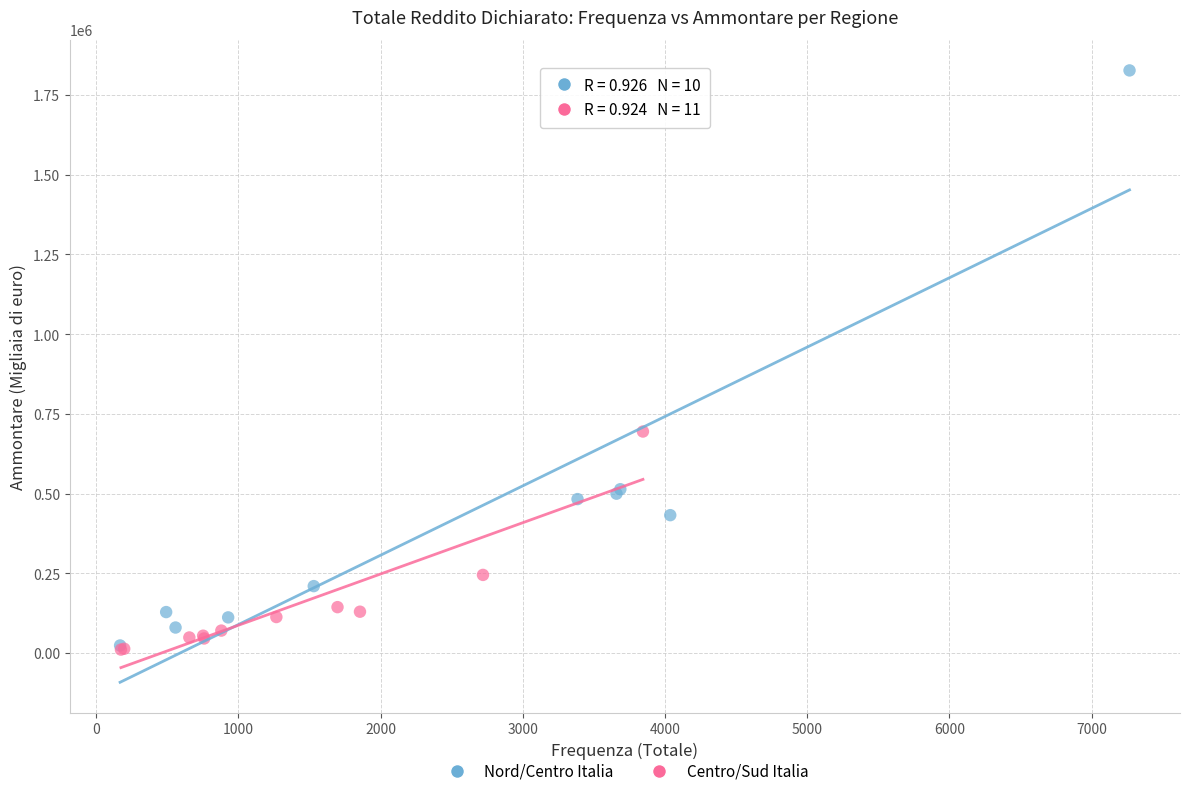

Which series contains the highest Y value?

Nord/Centro Italia